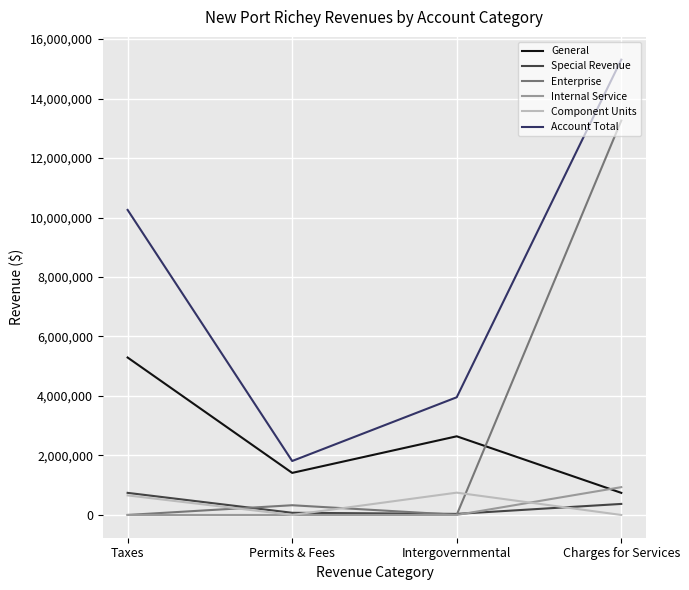

Which category has the highest value in the Account Total series?

Charges for Services